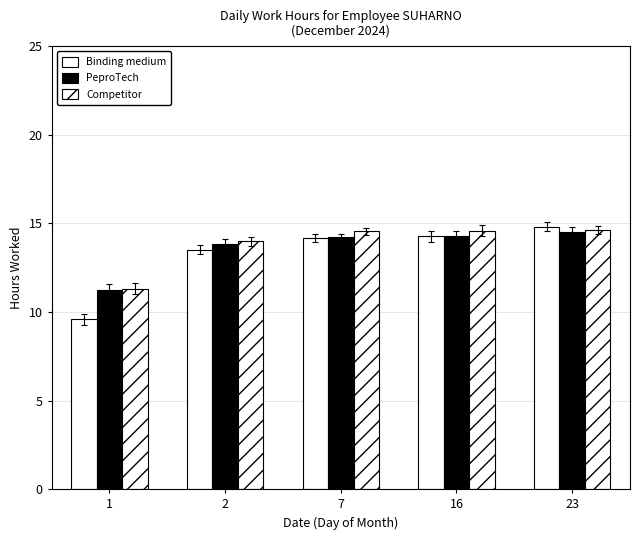

How many values in the Binding medium series are below 14?

2